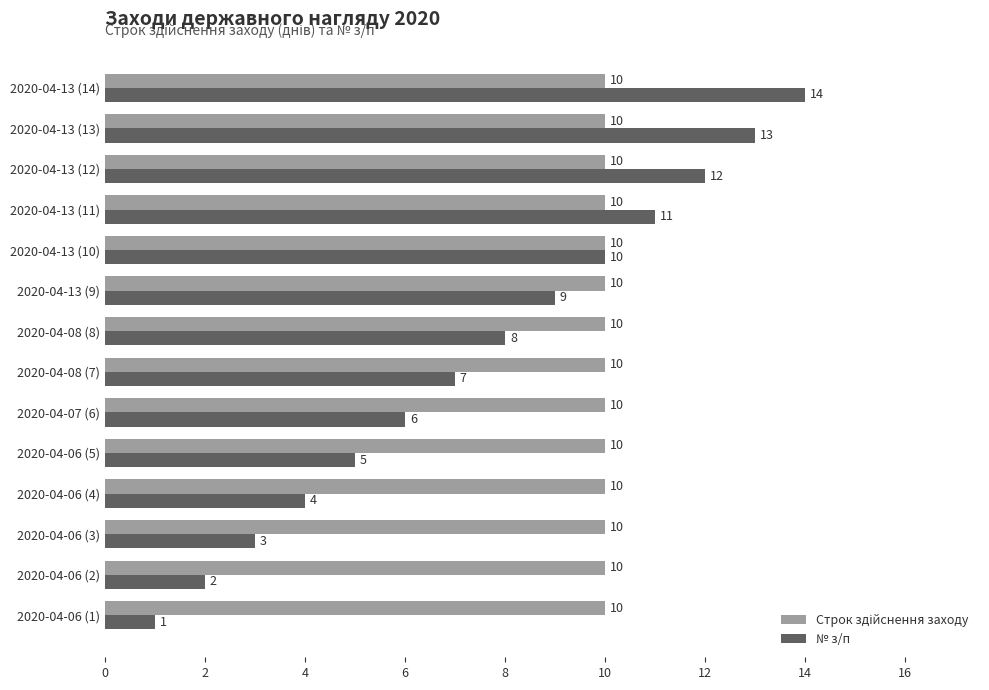

The № з/п series shows 13 at 2020-04-13 (13). True or false?

True